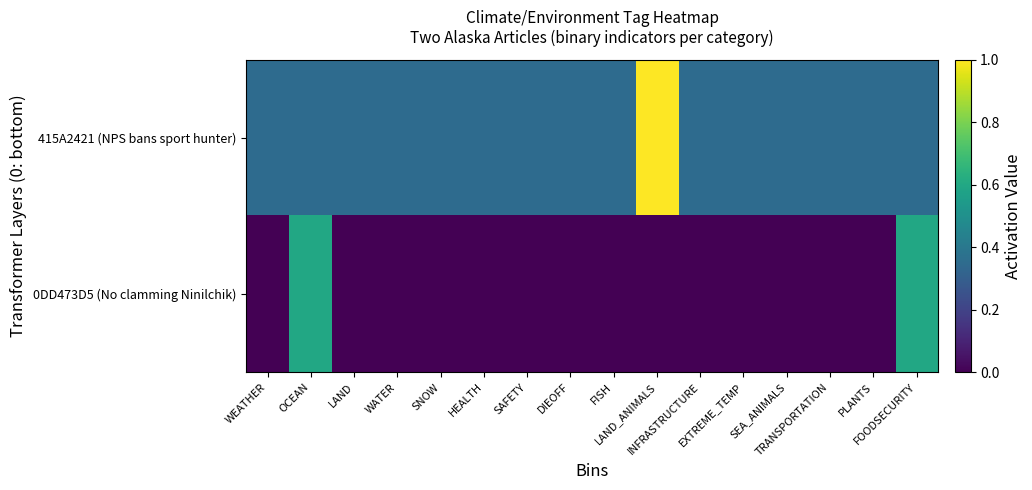

What is the spread (max minus min) of values at LAND?

0.3